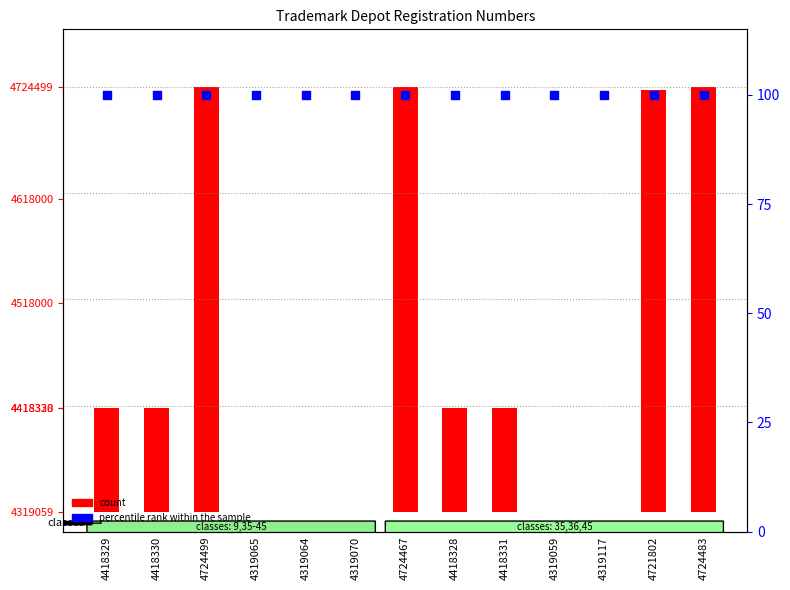

At how many categories does at least one series exceed 27095?

8